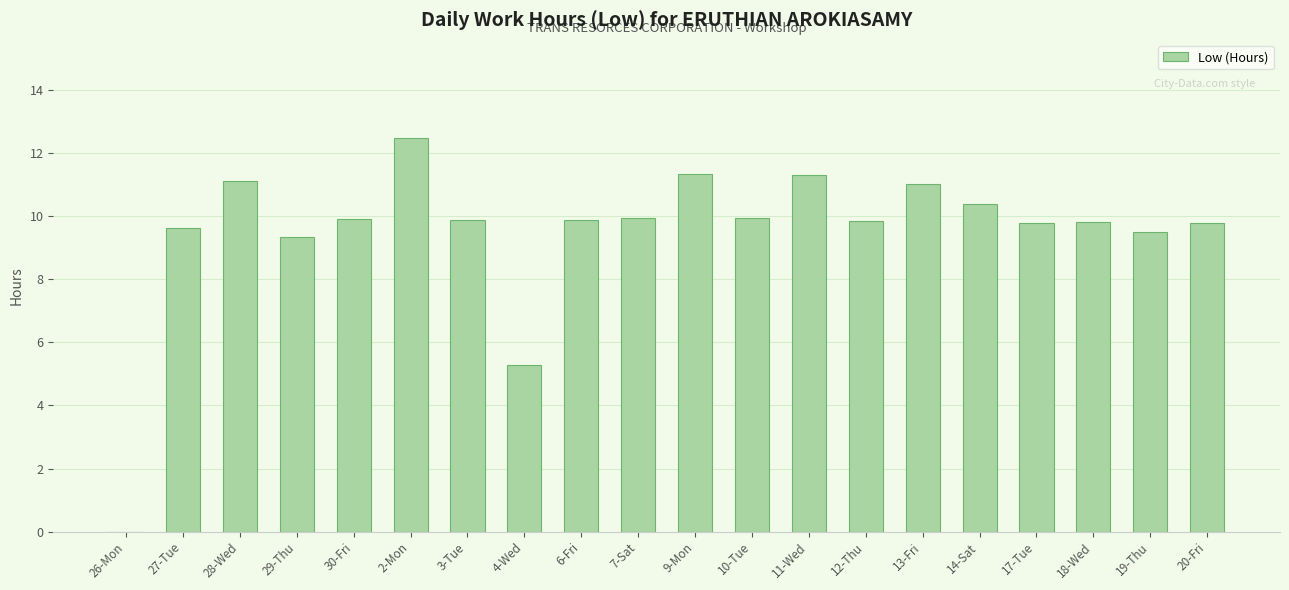

Which label corresponds to the largest value in the chart?

2-Mon